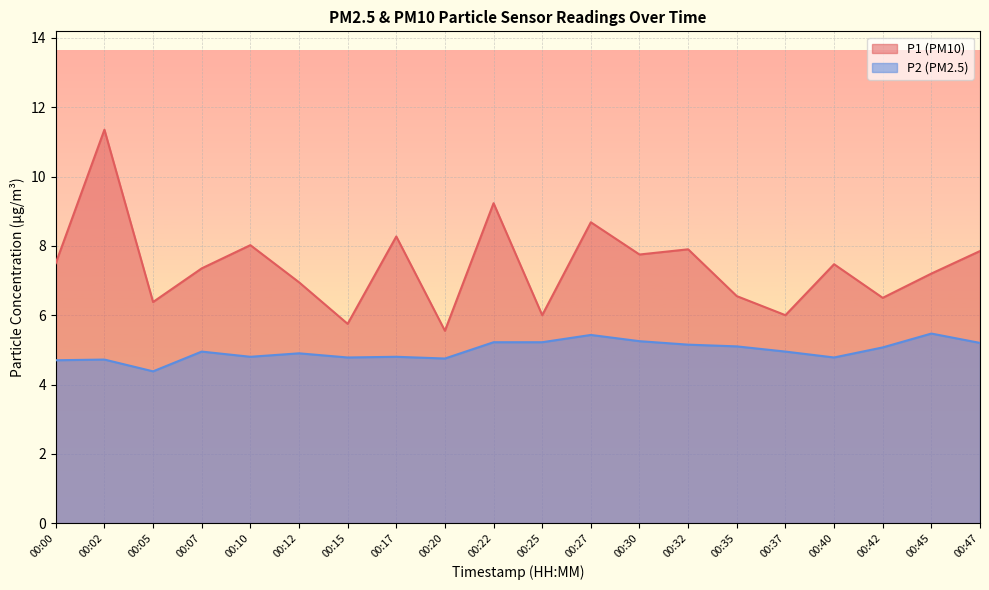

Count the number of data series in this chart.

2